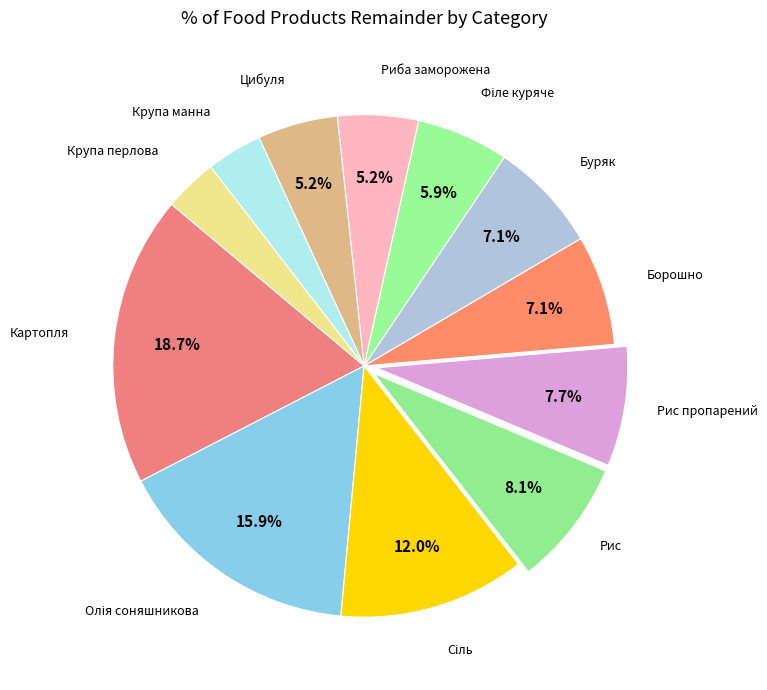

What percentage is the Риба заморожена slice, to the nearest percent?

5%